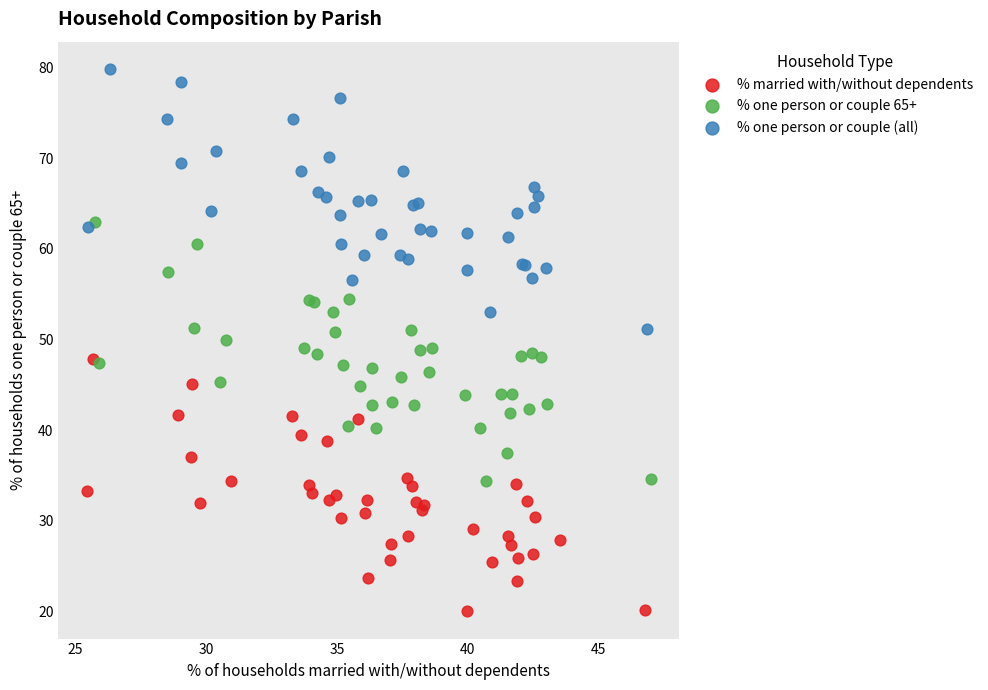

What are all the series names shown in the legend?

% married with/without dependents, % one person or couple 65+, % one person or couple (all)